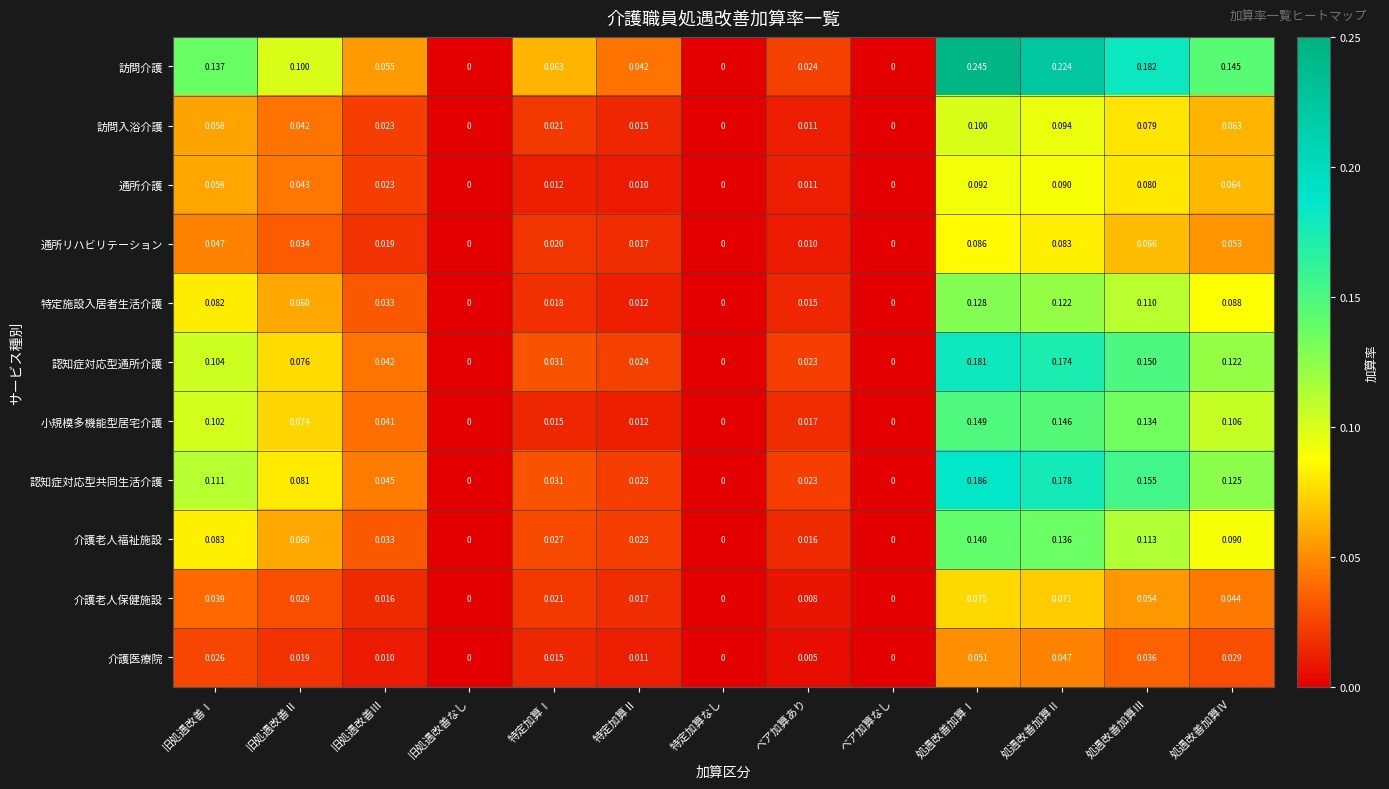

Between 特定加算Ⅱ and 処遇改善加算Ⅳ, which series saw the biggest shift?

訪問介護